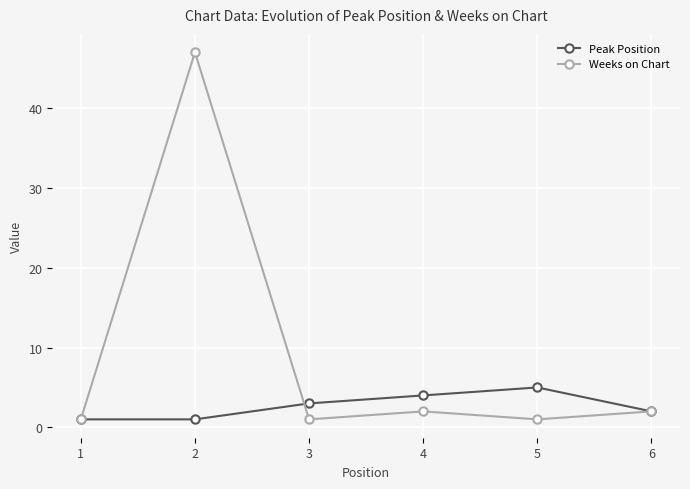

Reading right to left, what are all the values shown in this chart?

Peak Position: 6=2	5=5	4=4	3=3	2=1	1=1
Weeks on Chart: 6=2	5=1	4=2	3=1	2=47	1=1